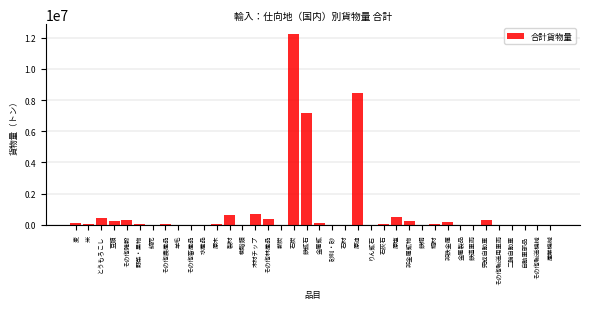

At which label is the value closest to 6130734?

鉄鉱石